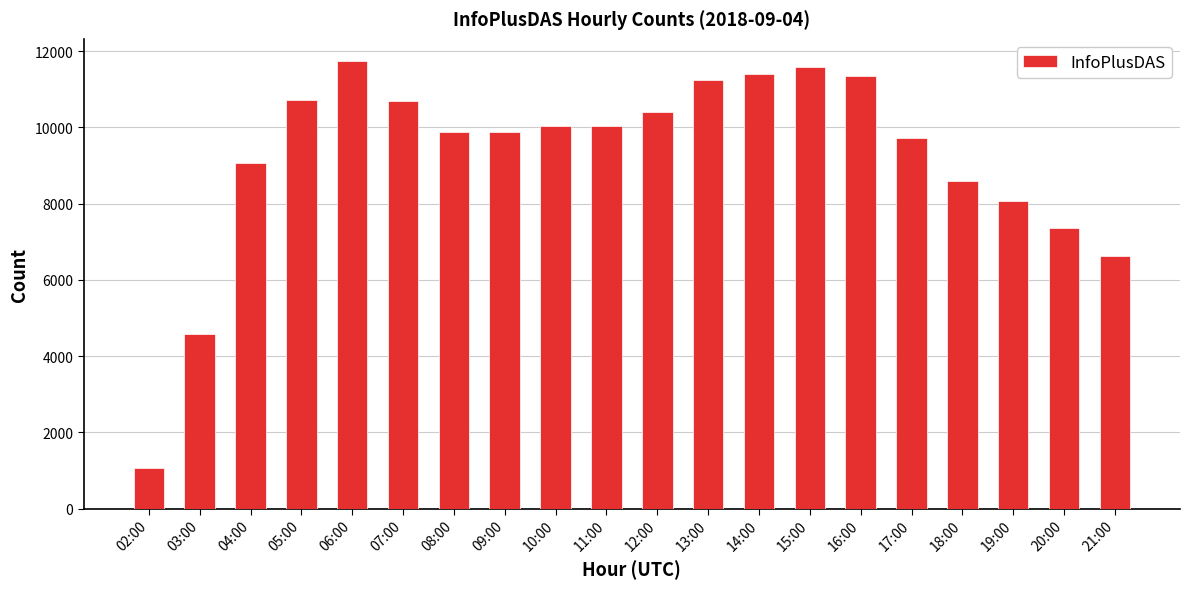

What is the label of the 7th bar from the left?

08:00